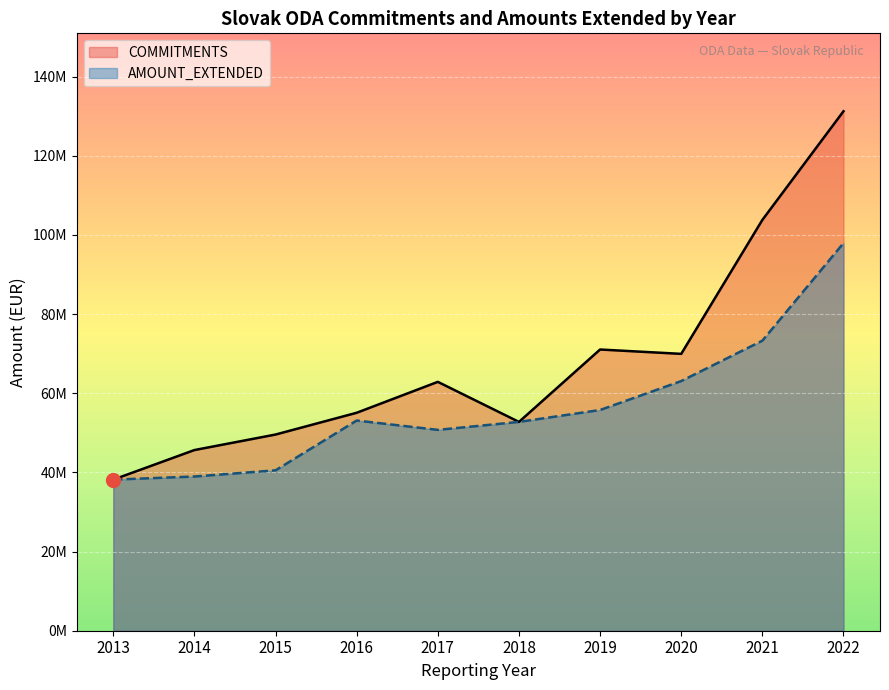

Which series changed the most between 2013 and 2019?

COMMITMENTS